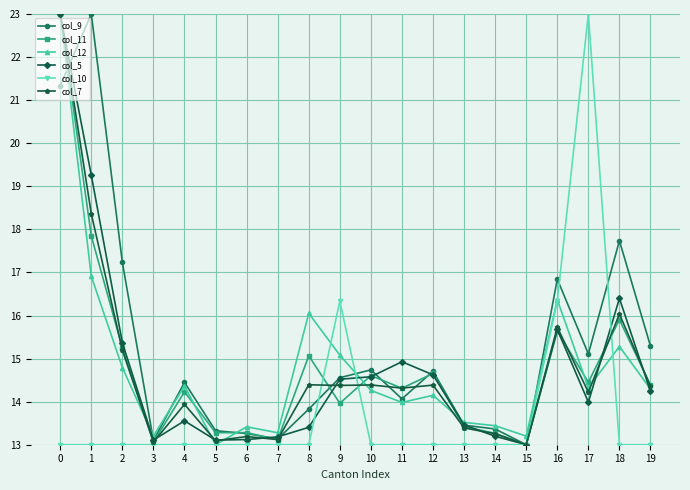

How many series are shown in this chart?

6